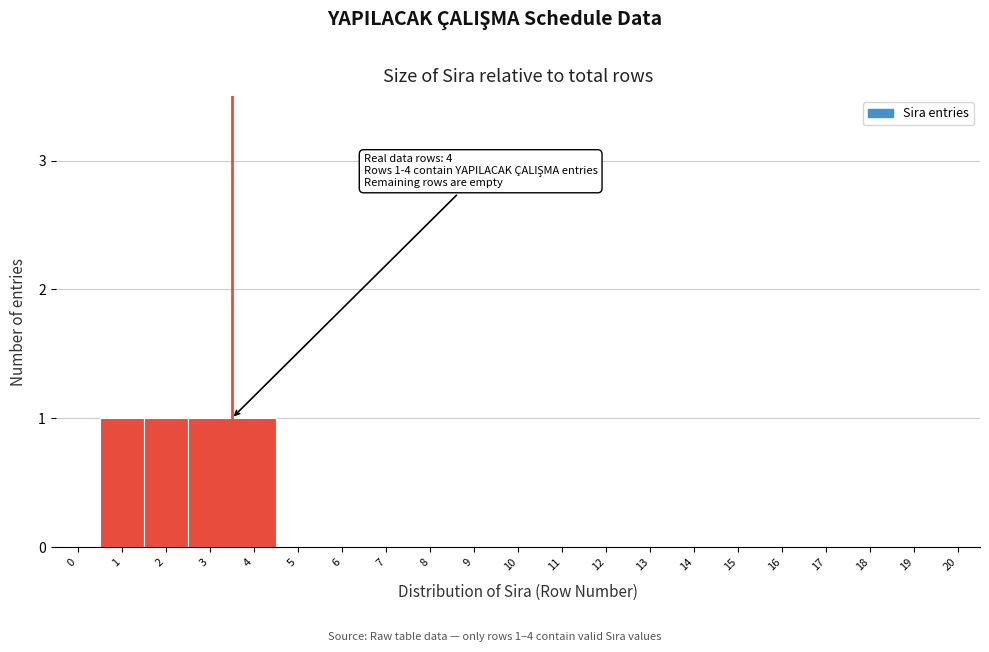

Reading left to right, list all the values displayed in this chart.

0=0	1=1	2=1	3=1	4=1	5=0	6=0	7=0	8=0	9=0	10=0	11=0	12=0	13=0	14=0	15=0	16=0	17=0	18=0	19=0	20=0